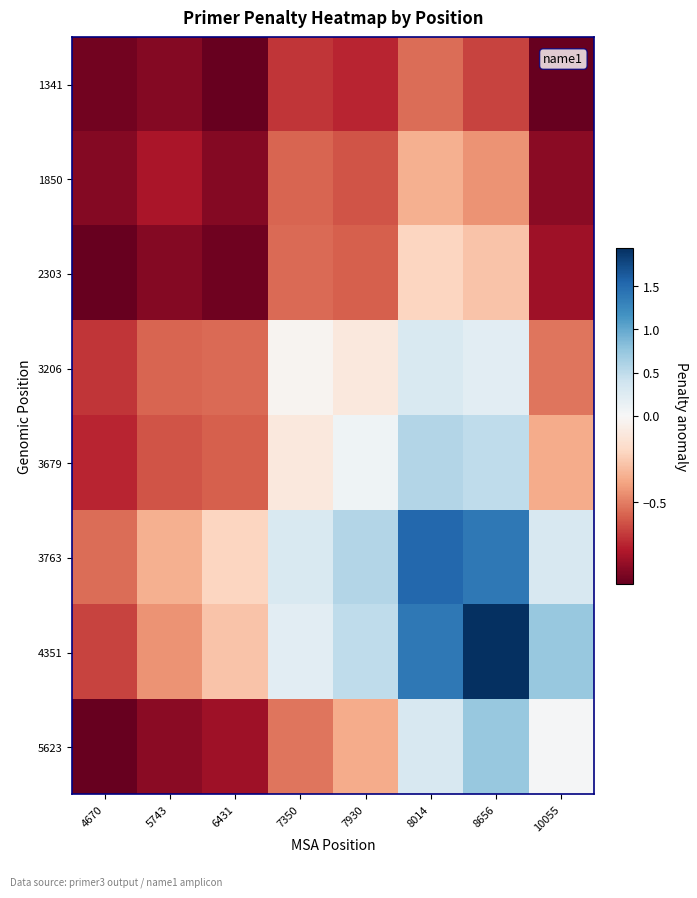

Reading left to right, list all the values displayed in this chart.

1341: 4670=-0.9	5743=-0.9	6431=-1.0	7350=-0.7	7930=-0.7	8014=-0.5	8656=-0.7	10055=-1.0
1850: 4670=-0.9	5743=-0.8	6431=-0.9	7350=-0.6	7930=-0.6	8014=-0.3	8656=-0.4	10055=-0.9
2303: 4670=-1.0	5743=-0.9	6431=-0.9	7350=-0.6	7930=-0.6	8014=-0.2	8656=-0.3	10055=-0.8
3206: 4670=-0.7	5743=-0.6	6431=-0.6	7350=-0.0	7930=-0.1	8014=0.3	8656=0.2	10055=-0.5
3679: 4670=-0.7	5743=-0.6	6431=-0.6	7350=-0.1	7930=0.1	8014=0.6	8656=0.5	10055=-0.4
3763: 4670=-0.5	5743=-0.3	6431=-0.2	7350=0.3	7930=0.6	8014=1.5	8656=1.4	10055=0.3
4351: 4670=-0.7	5743=-0.4	6431=-0.3	7350=0.2	7930=0.5	8014=1.4	8656=1.9	10055=0.7
5623: 4670=-1.0	5743=-0.9	6431=-0.8	7350=-0.5	7930=-0.4	8014=0.3	8656=0.7	10055=0.0